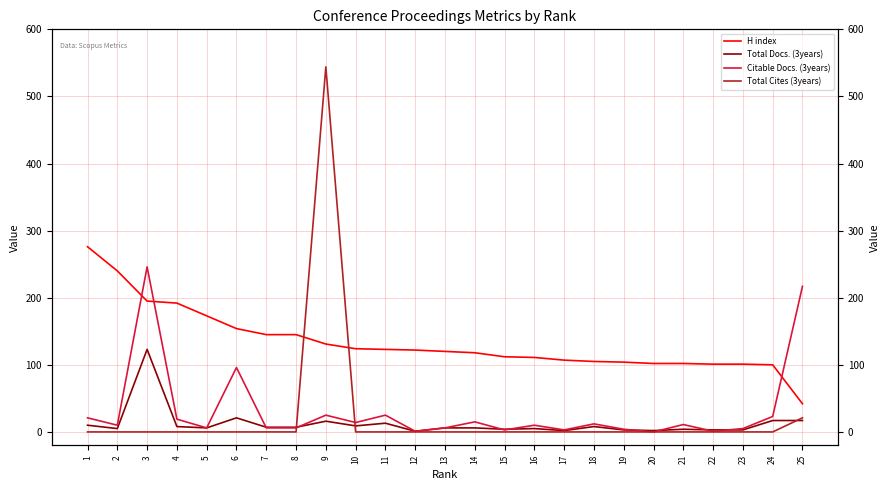

Which label corresponds to the largest value in the chart?

9